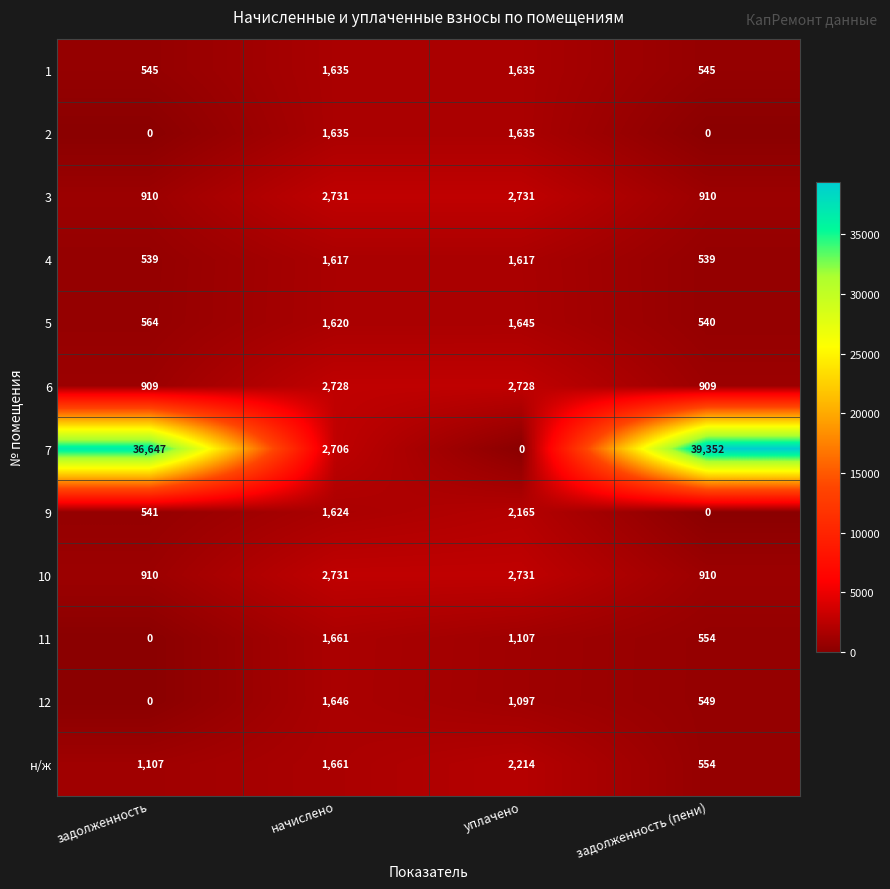

At which category does the chart reach its peak across all series?

задолженность (пени)